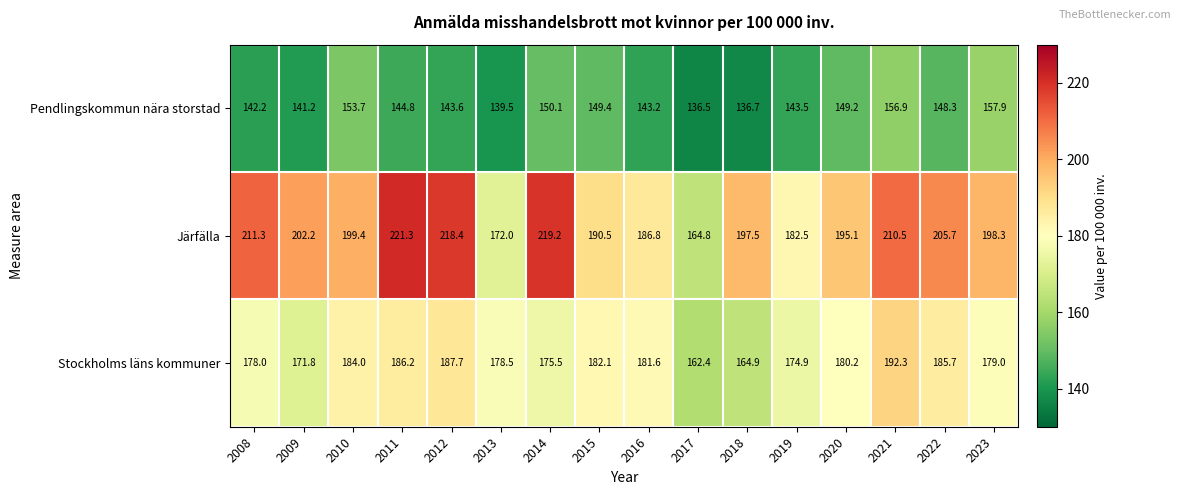

At which category is the sum across all series the highest?

2021